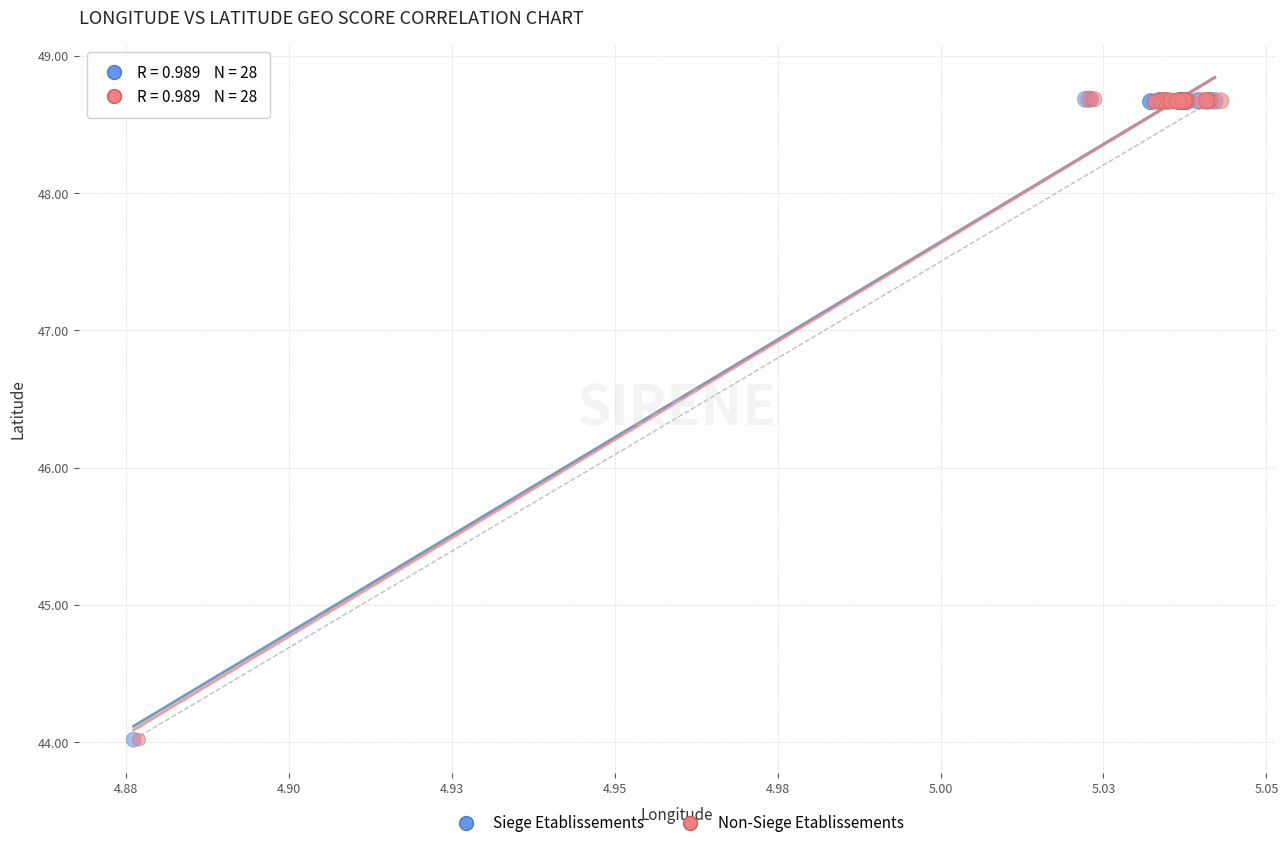

Which series has the largest Y range (max minus min)?

Siege Etablissements